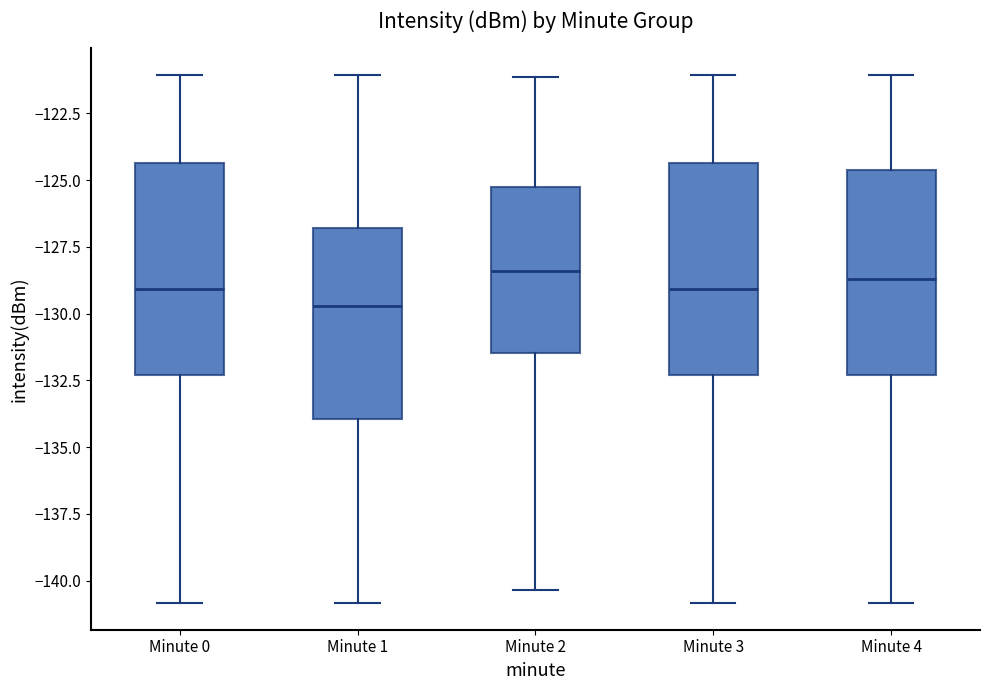

Reading left to right, read every box against the y-axis: the position of its median line, the range the box covers, and the ends of its whiskers. The values are not printed on the chart, so give them approximately, as read against the axis.

Minute 0: median -129.0, box -132.5 to -124.5, whiskers -141.0 to -121.0
Minute 1: median -129.5, box -134.0 to -127.0, whiskers -141.0 to -121.0
Minute 2: median -128.5, box -131.5 to -125.0, whiskers -140.5 to -121.0
Minute 3: median -129.0, box -132.5 to -124.5, whiskers -141.0 to -121.0
Minute 4: median -128.5, box -132.5 to -124.5, whiskers -141.0 to -121.0